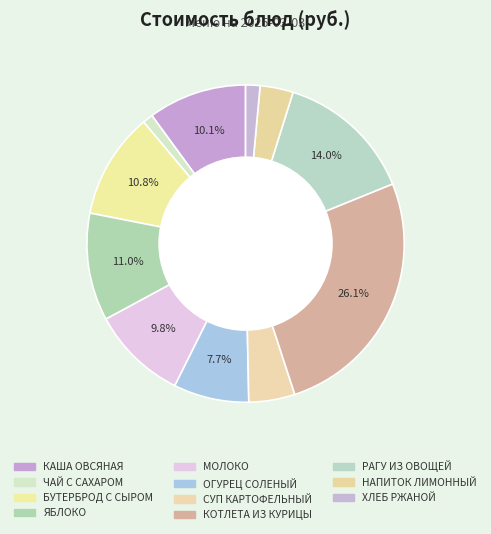

To the nearest percent, what portion does КОТЛЕТА ИЗ КУРИЦЫ represent?

26%